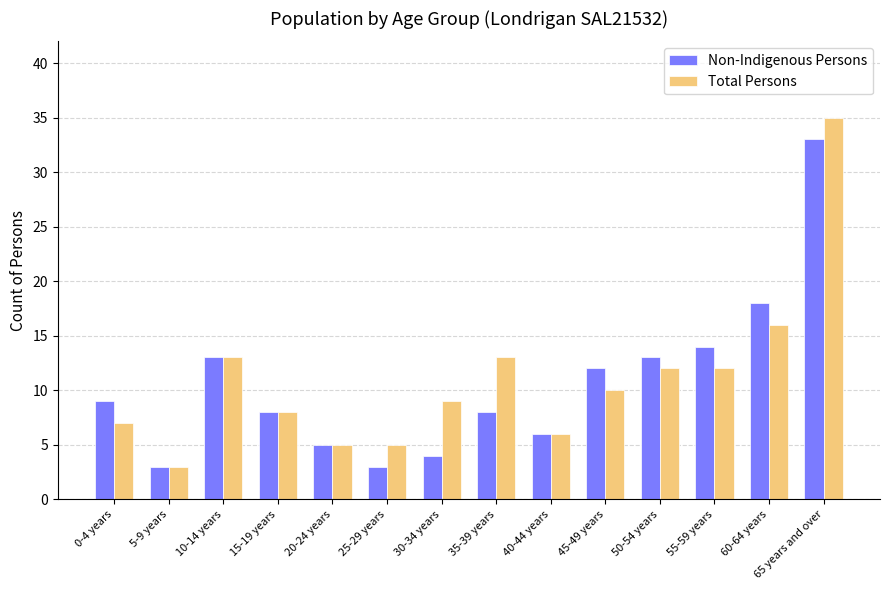

What is the difference between the highest and lowest values at 30-34 years?

5